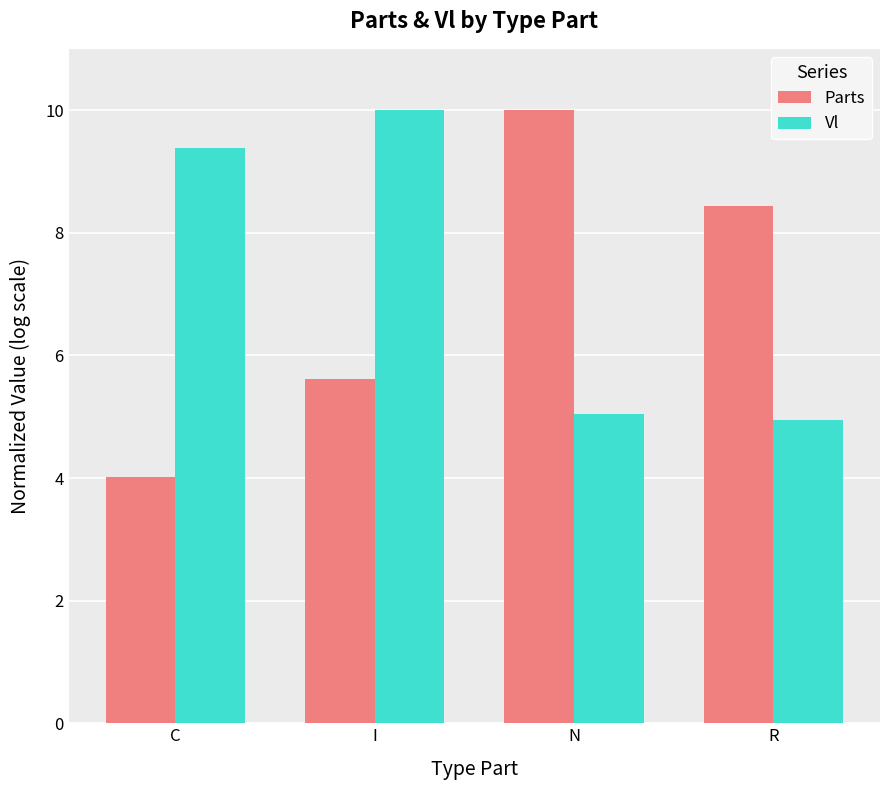

Where does the Parts series first go above 8?

N